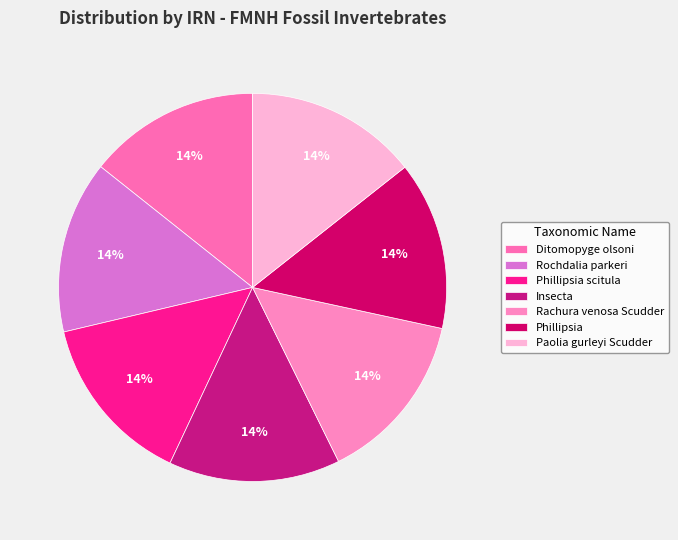

To the nearest percent, what portion does Phillipsia scitula represent?

14%